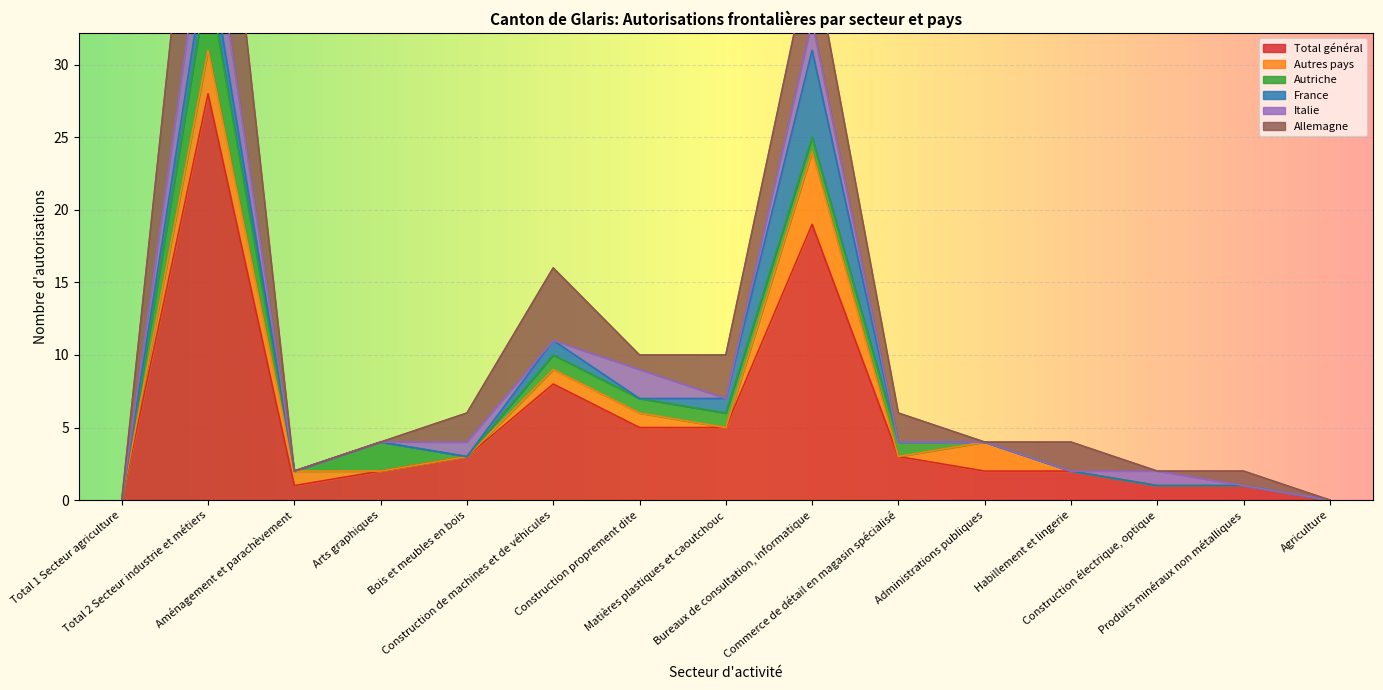

Reading right to left, extract all data points from this chart.

Total général: 0	1	1	2	2	3	19	5	5	8	3	2	1	28	0
Autres pays: 0	0	0	0	2	0	5	0	1	1	0	0	1	3	0
Autriche: 0	0	0	0	0	1	1	1	1	1	0	2	0	5	0
France: 0	0	0	0	0	0	6	1	0	1	0	0	0	2	0
Italie: 0	0	1	0	0	0	2	0	2	0	1	0	0	4	0
Allemagne: 0	1	0	2	0	2	5	3	1	5	2	0	0	14	0